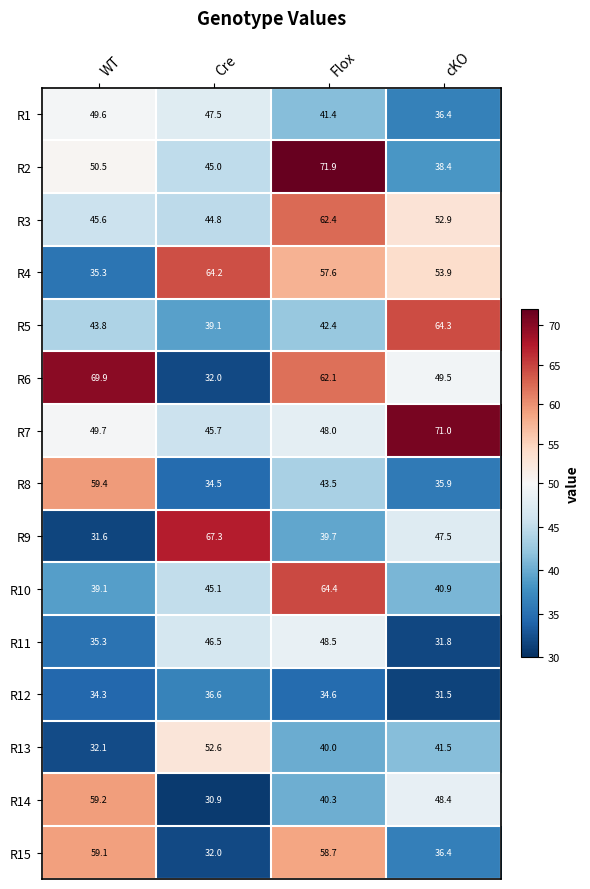

Which series changed the most between WT and Cre?

R6